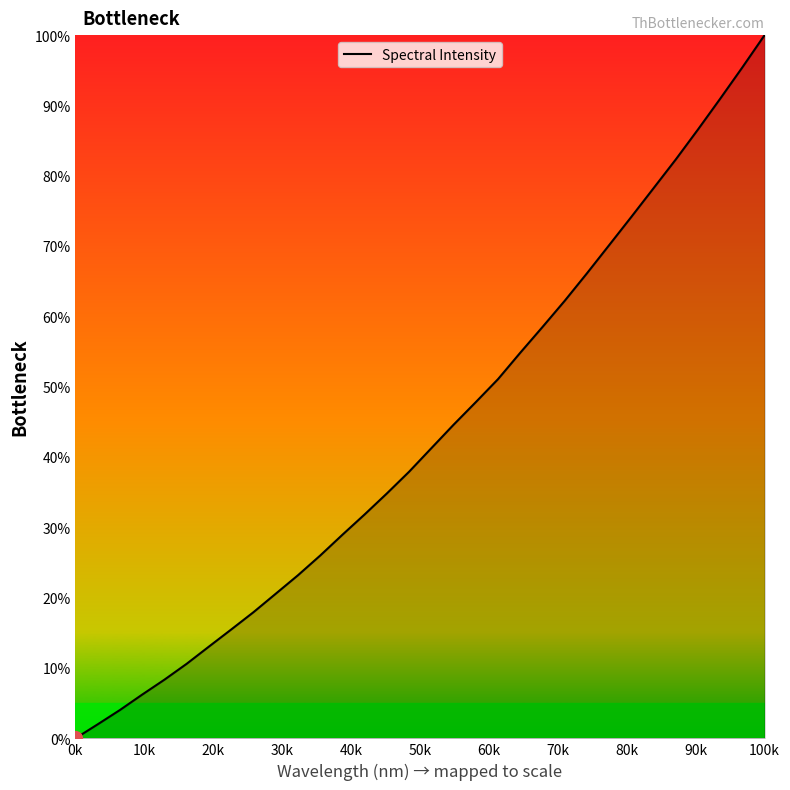

Reading left to right, what are all the values shown in this chart?

0.0	2.0	4.0	6.2	8.3	10.6	13.1	15.5	17.9	20.6	23.2	26.0	29.0	31.8	34.8	37.9	41.3	44.6	47.8	51.1	54.8	58.5	62.2	66.1	70.1	74.2	78.2	82.3	86.6	91.0	95.4	100.0